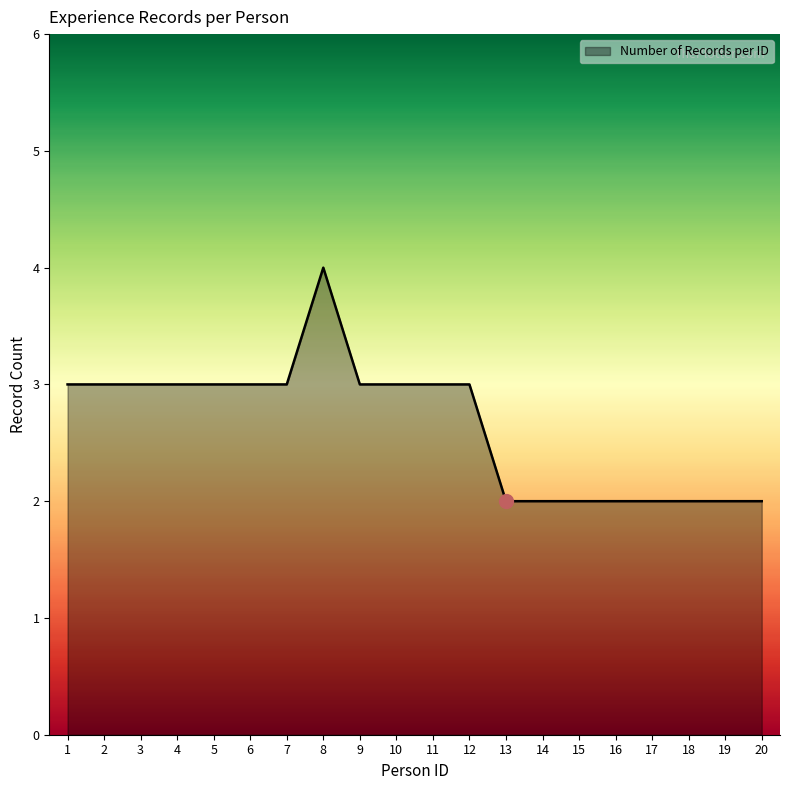

Does the chart display data point markers on the line(s)?

No